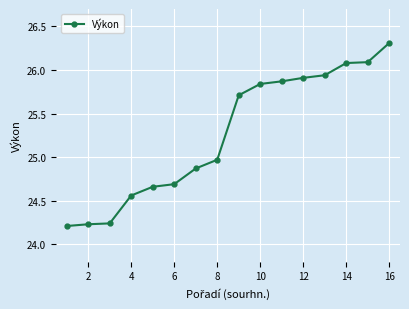

What is the sum of all values?

404.2